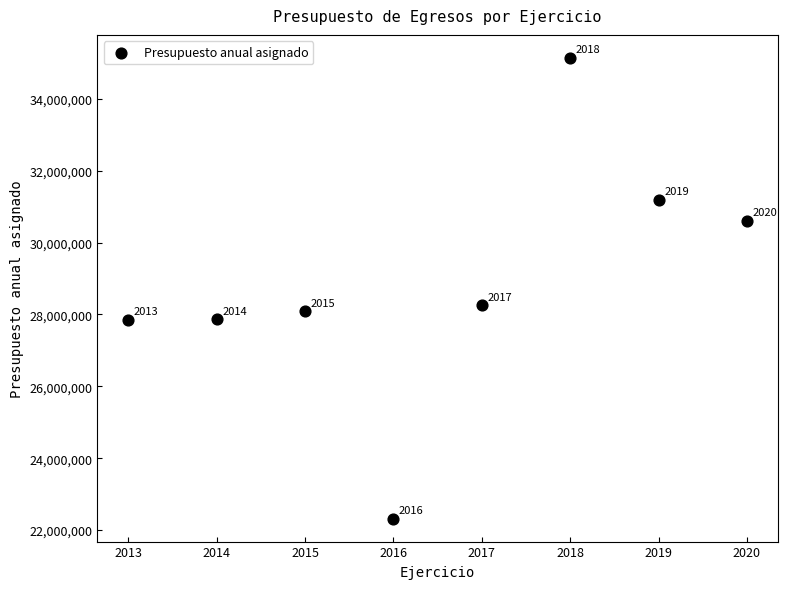

What Y value in the scatter plot is closest to 28729115?

28256428.0